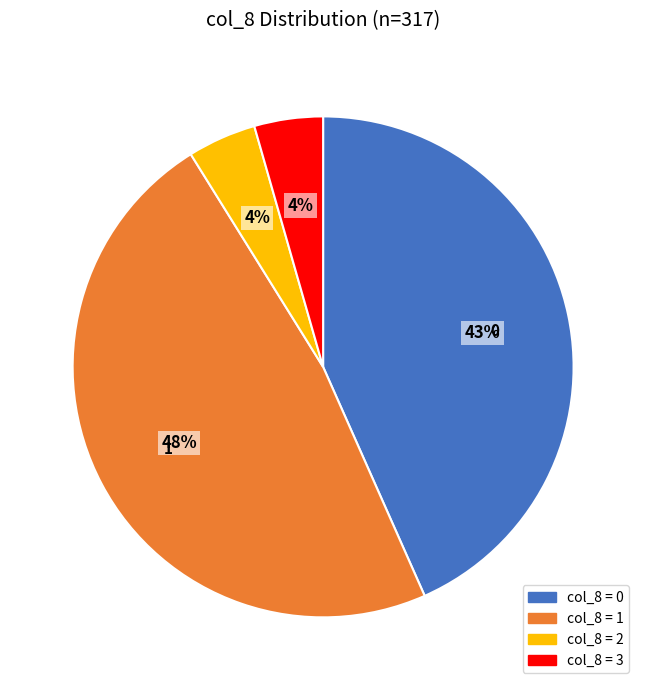

To the nearest percent, what is the average slice percentage?

25%